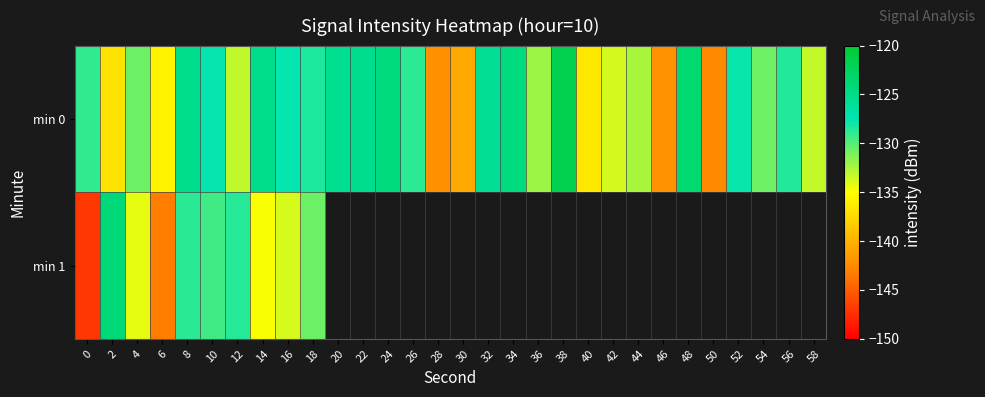

How many values in the min 0 series are below -128?

18